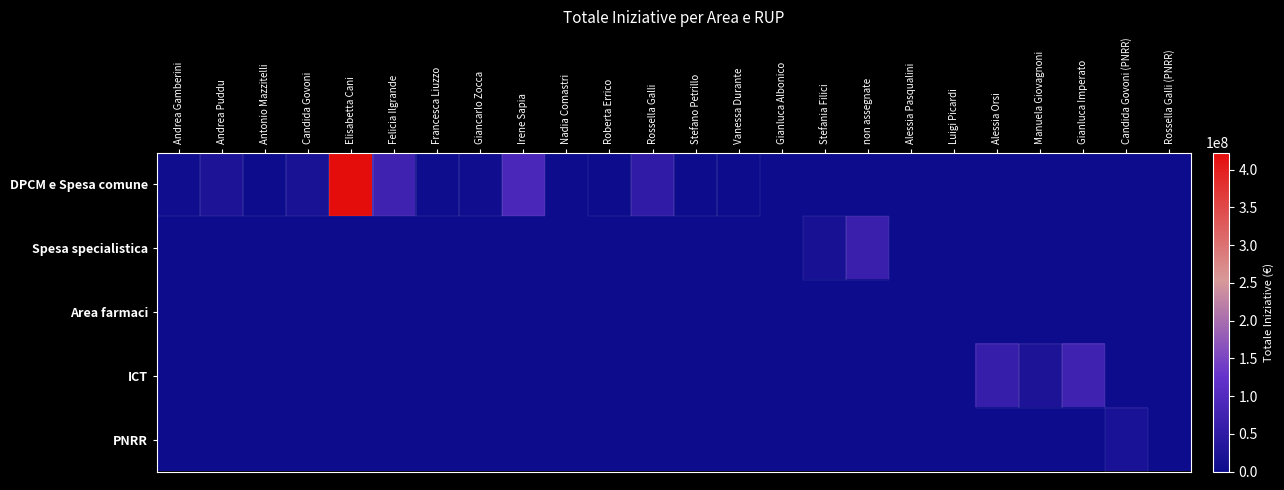

List the series in order of their peak value, lowest first.

Area farmaci, PNRR, Spesa specialistica, ICT, DPCM e Spesa comune